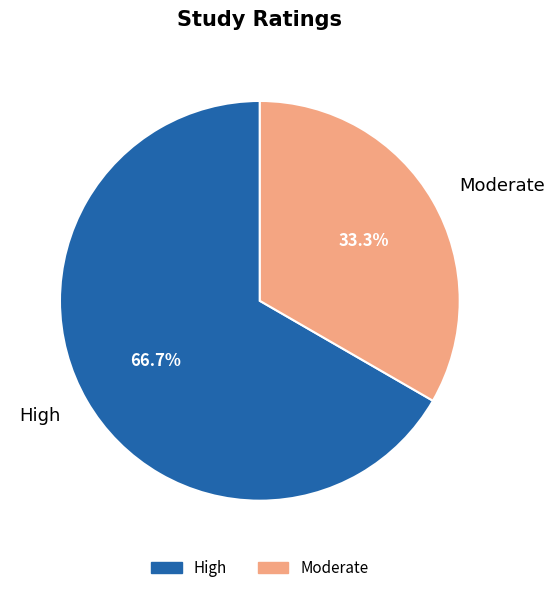

How many segments does this pie chart have?

2